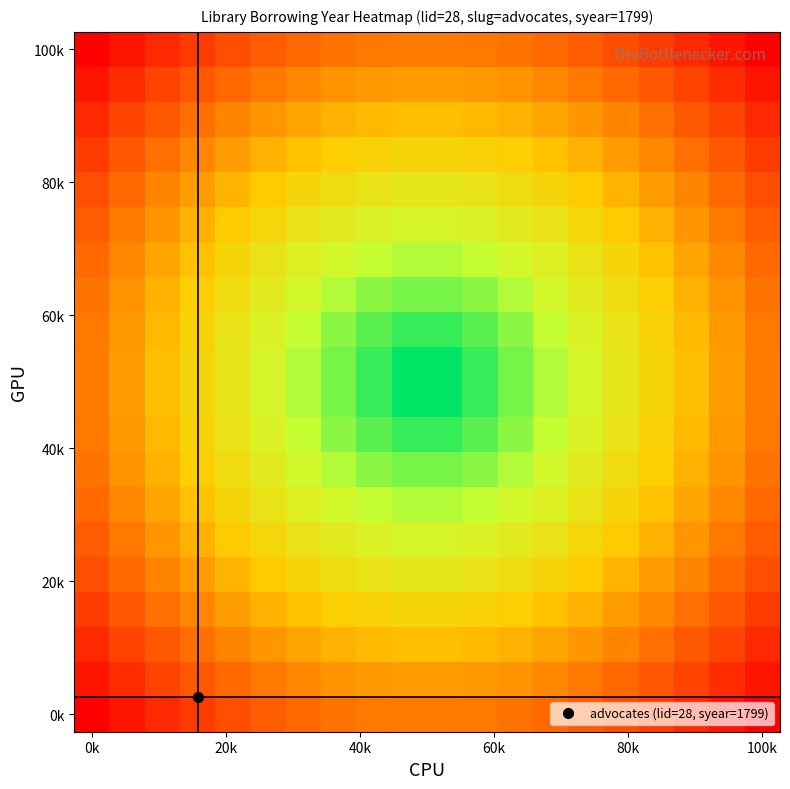

At which category does the chart reach its peak across all series?

9